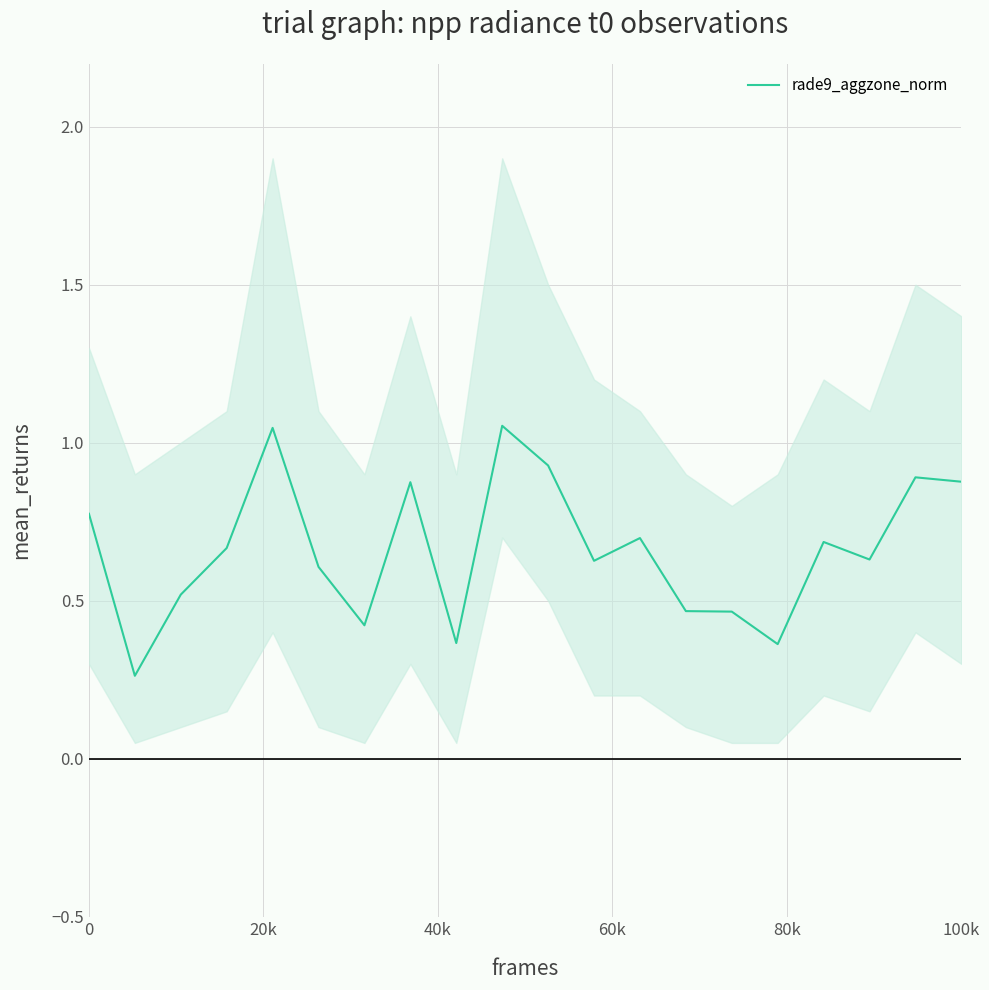

Reading left to right, extract all data points from this chart.

0.8	0.3	0.5	0.7	1.0	0.6	0.4	0.9	0.4	1.1	0.9	0.6	0.7	0.5	0.5	0.4	0.7	0.6	0.9	0.9